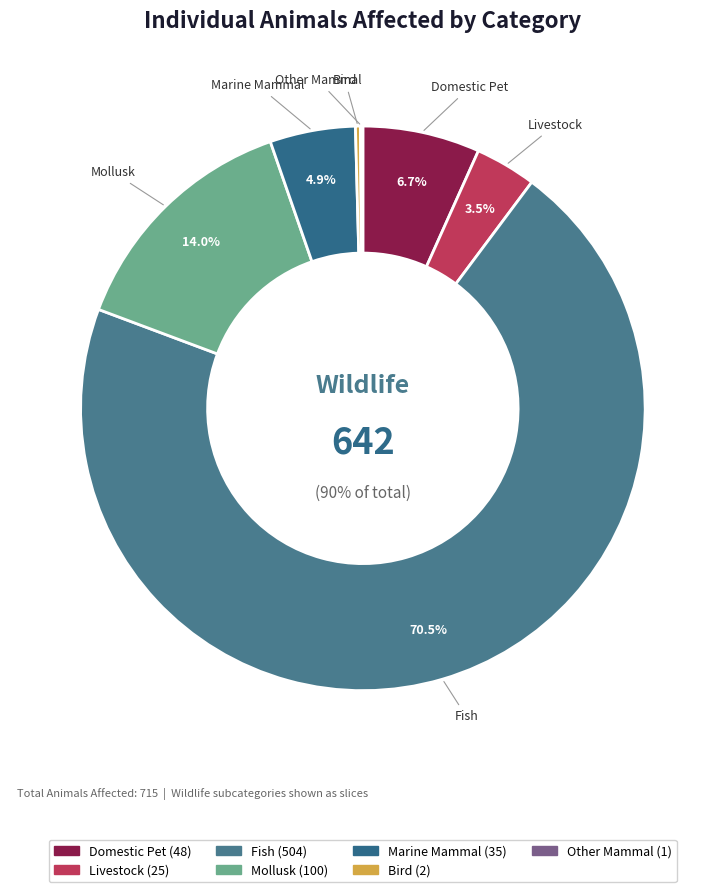

To the nearest percent, what is the combined percentage of Domestic Pet and Other Mammal?

7%